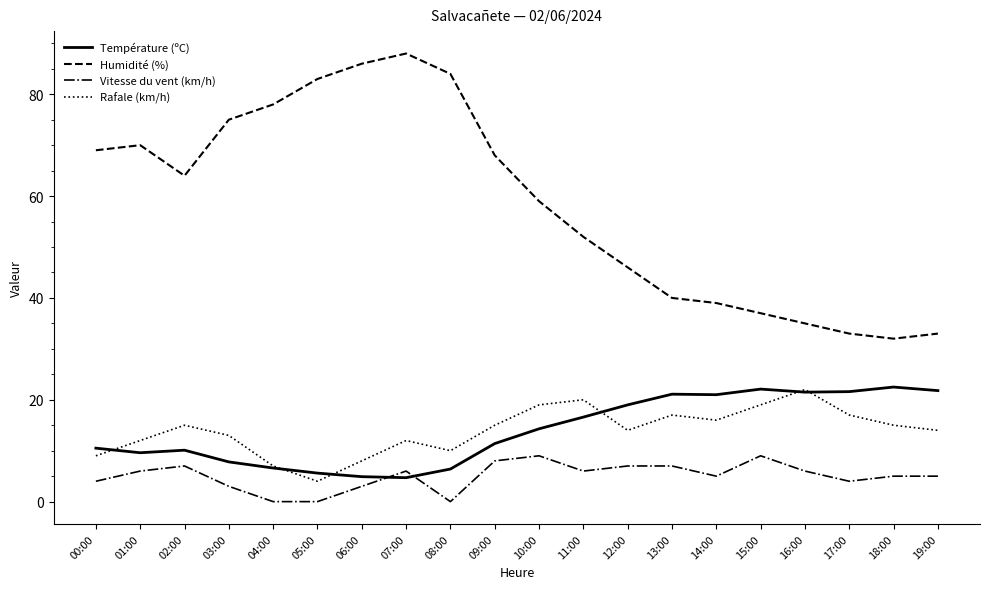

True or false: Température (ºC) has a value of 21.6 at 17:00.

True